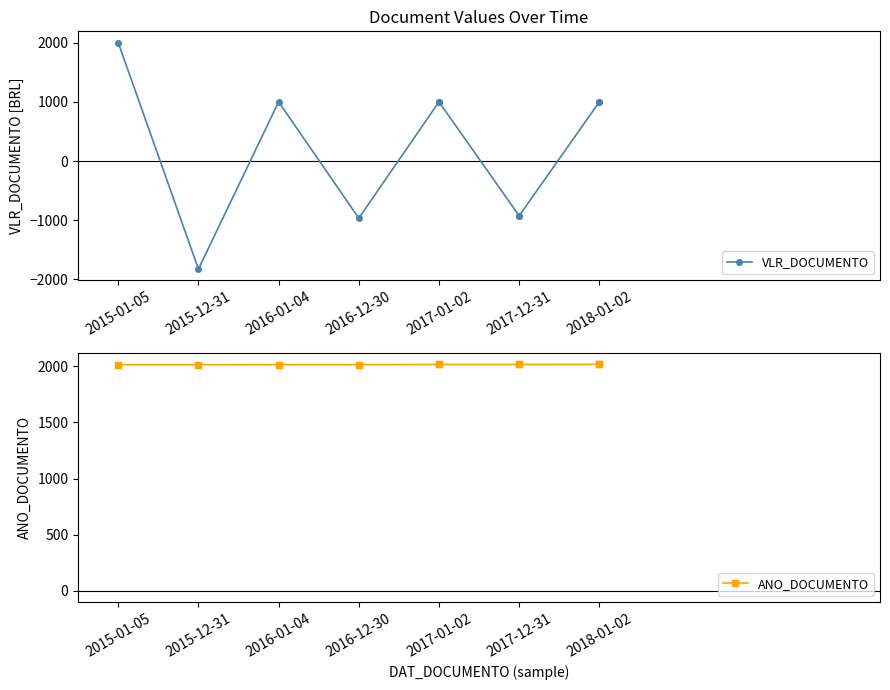

How many series are shown in this chart?

2